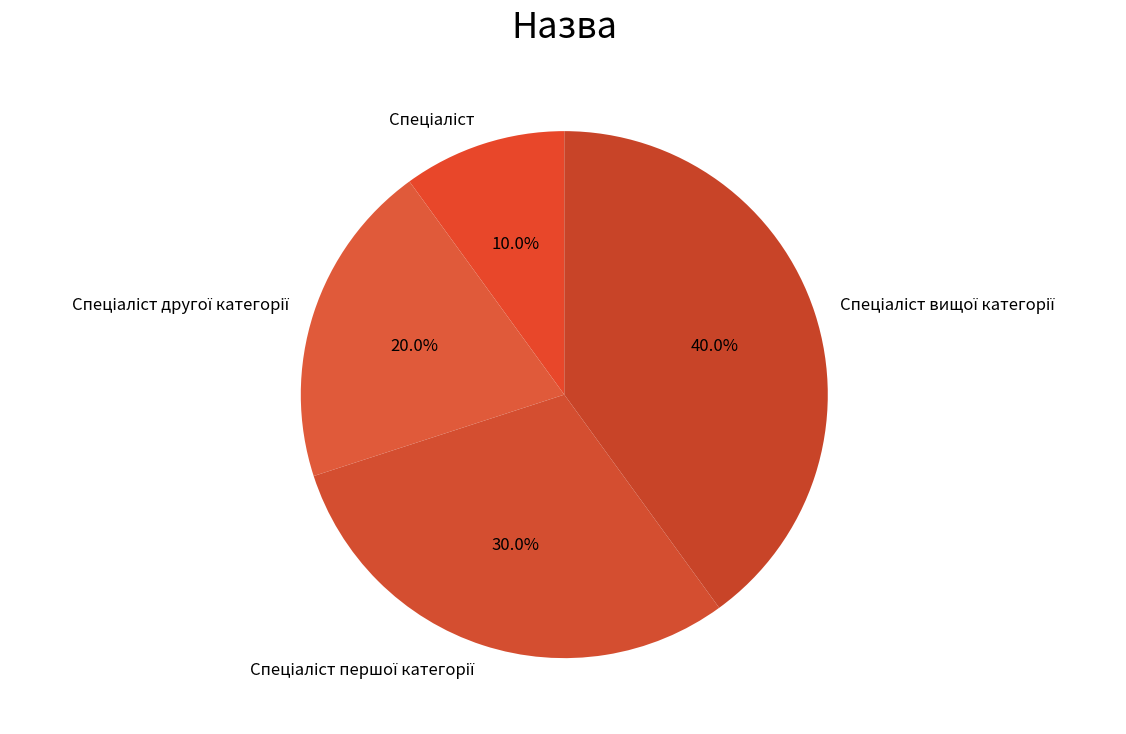

Does any single category account for the majority?

No